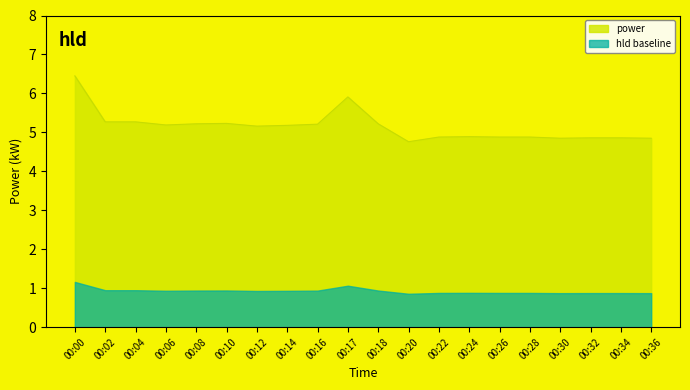

Is it true that the value at 11:00 is 2.3?

False